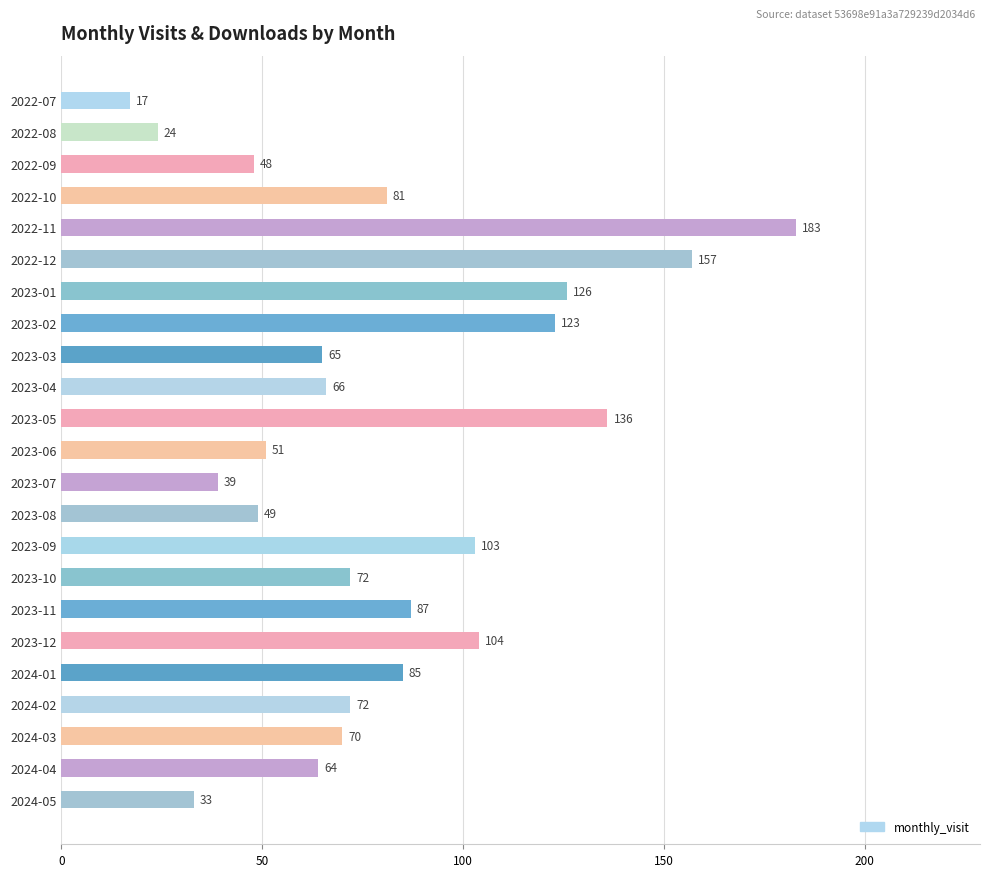

What is the label of the 16th bar from the top?

2023-10